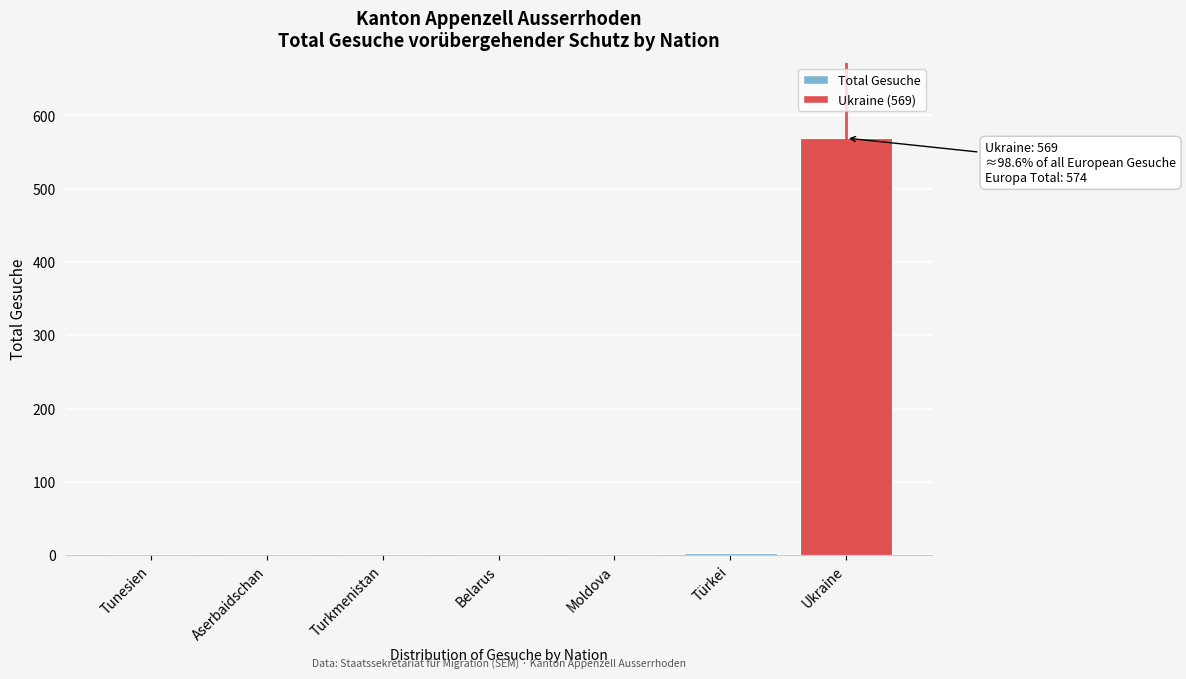

True or false: the data shows 569 at Ukraine.

True